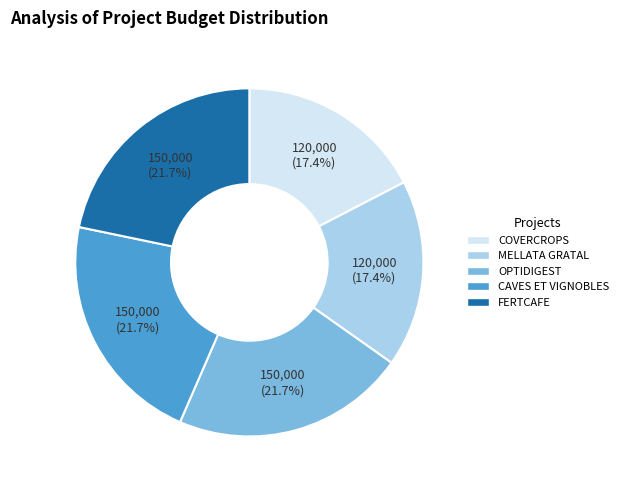

What is the ratio of the value at MELLATA GRATAL to the value at COVERCROPS?

1.0